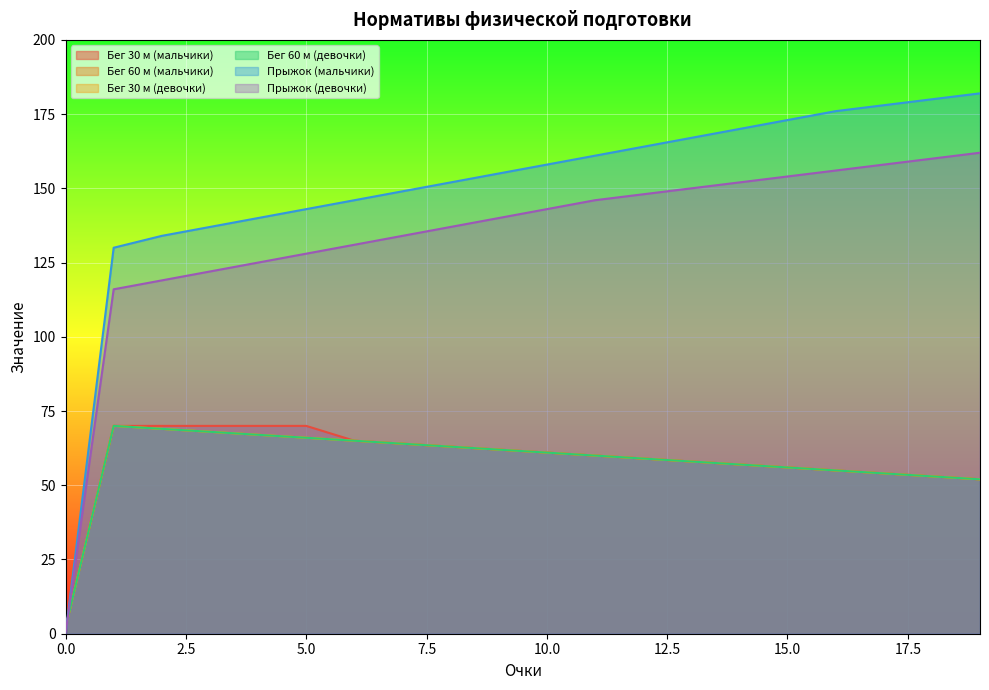

How many values in Прыжок (мальчики) are above zero?

19